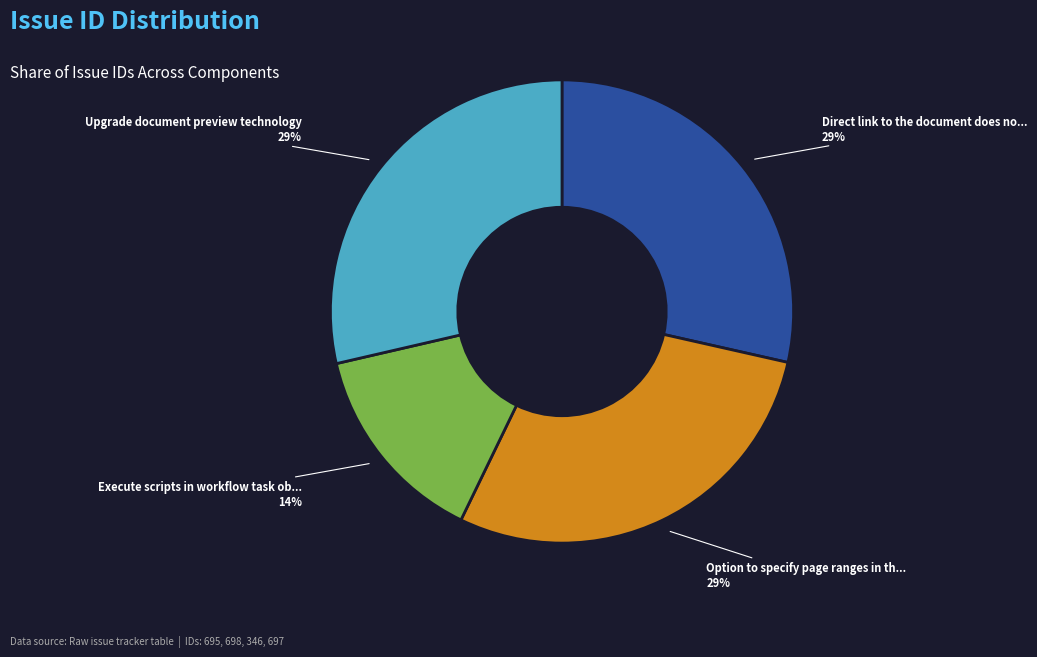

To the nearest percent, what is the average slice percentage?

25%